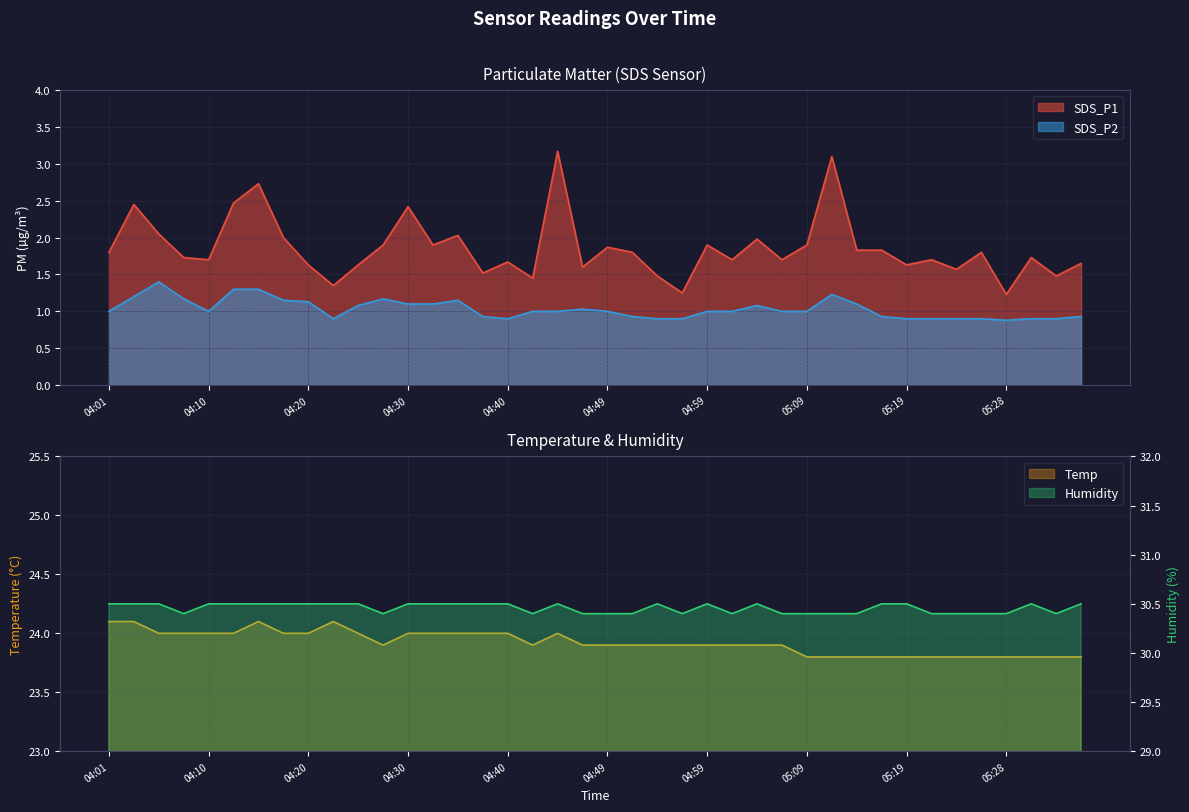

True or false: SDS_P2 and Humidity cross at least once.

False